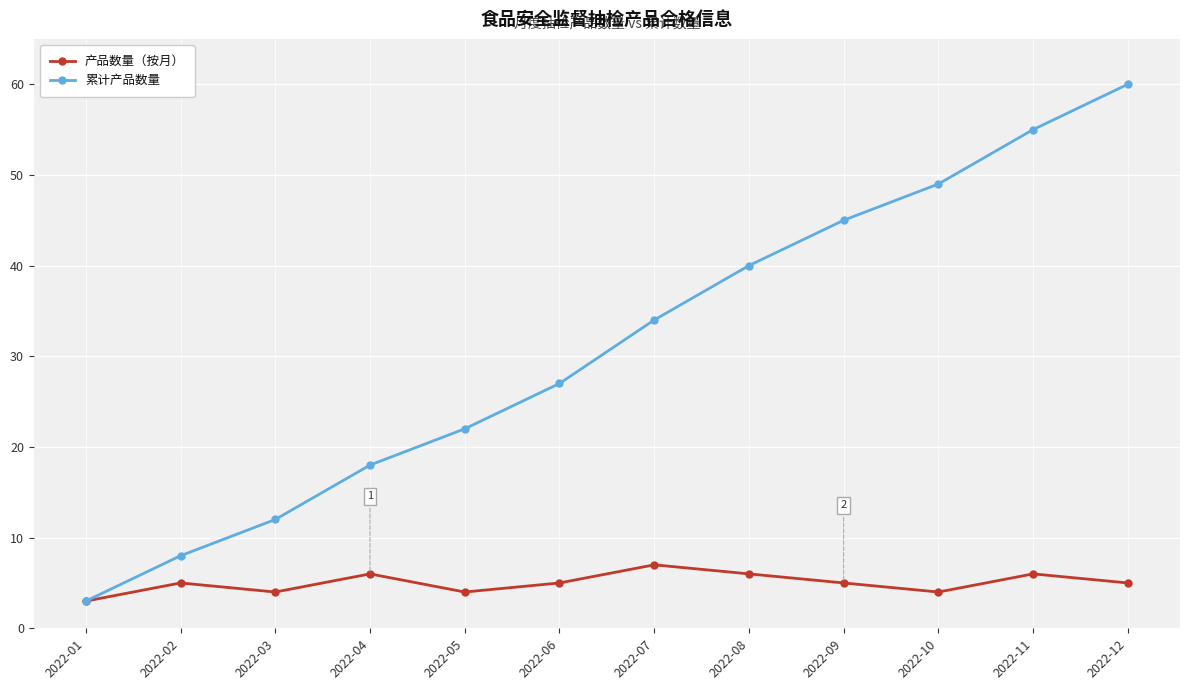

At which category does the chart reach its minimum across all series?

2022-01